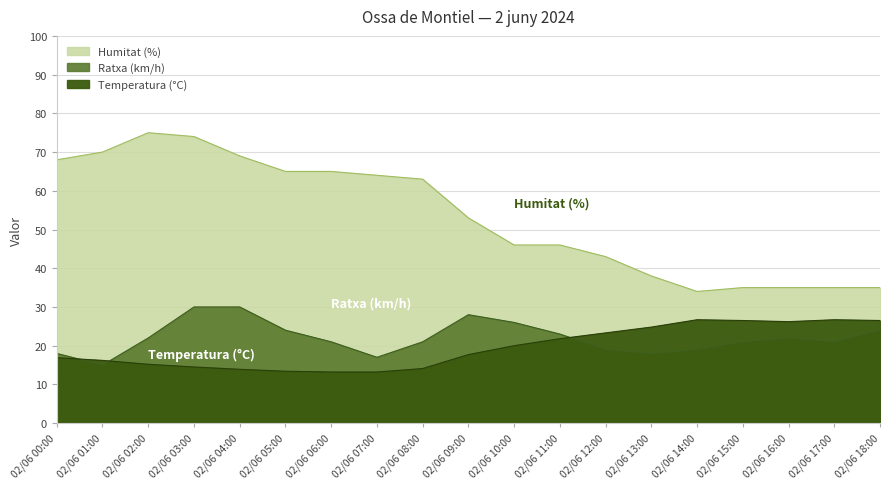

What is the label of the 12th point from the right?

02/06 07:00